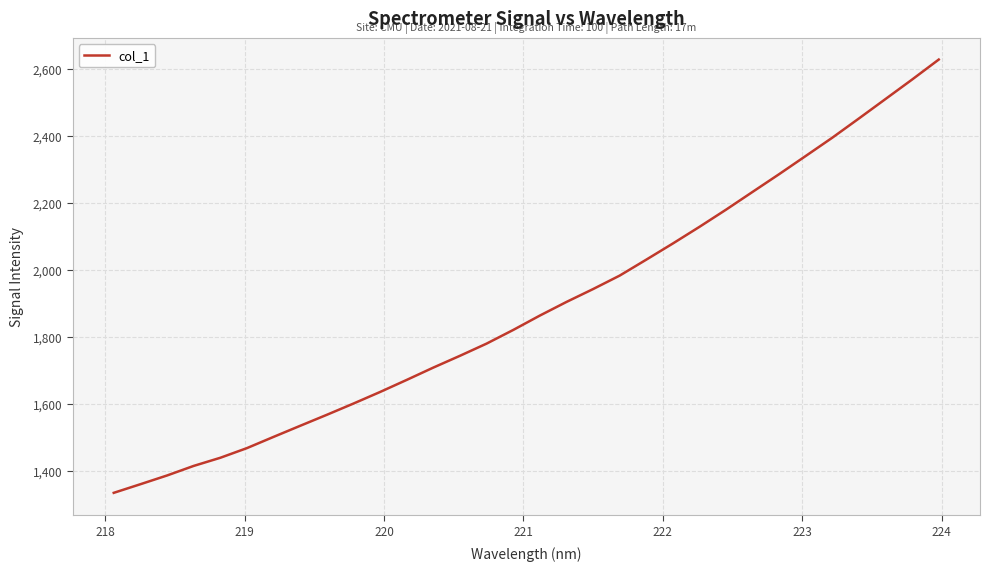

What is the average value?

1890.0